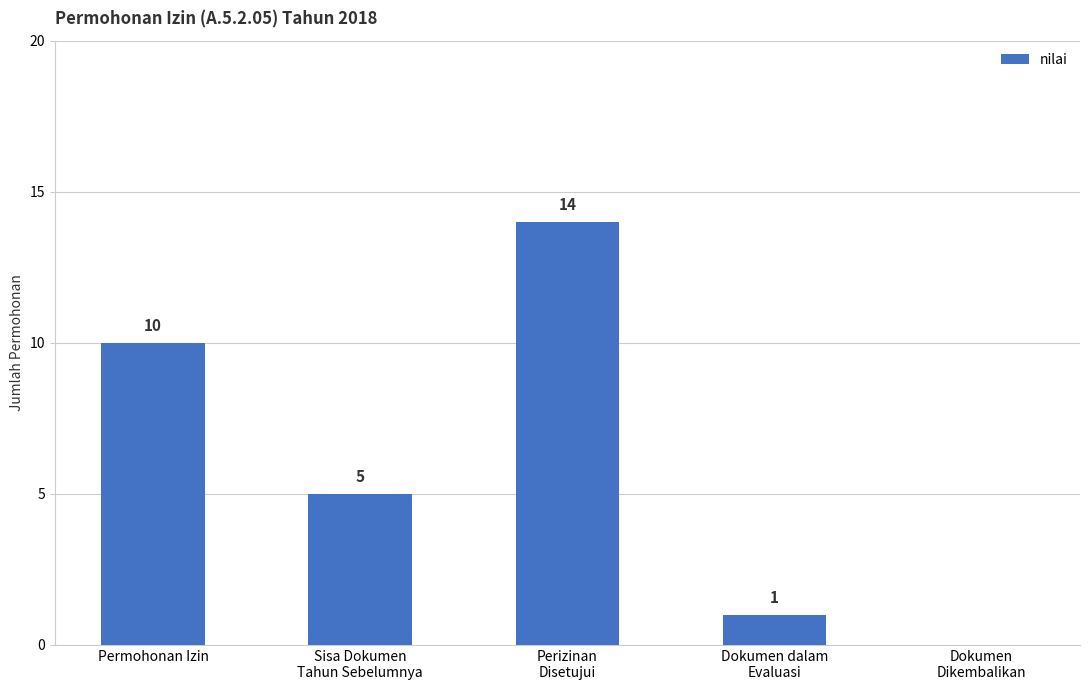

Reading left to right, what are all the values shown in this chart?

Permohonan Izin=10	Sisa Dokumen
Tahun Sebelumnya=5	Perizinan
Disetujui=14	Dokumen dalam
Evaluasi=1	Dokumen
Dikembalikan=0